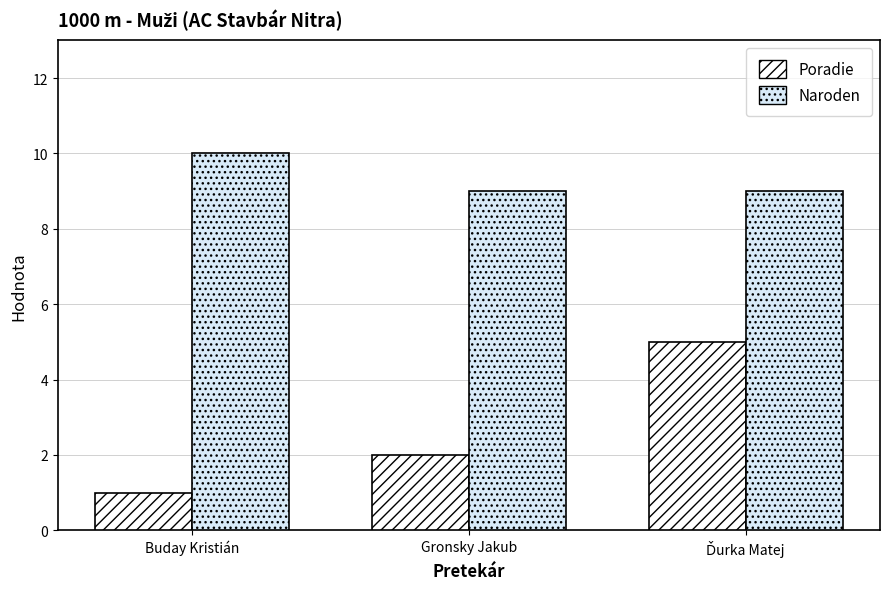

What position from the left is Gronsky Jakub?

2